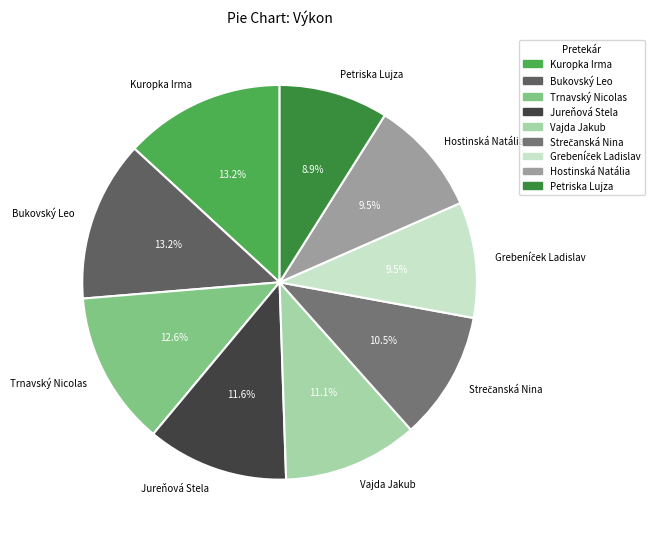

Does any single category account for the majority?

No